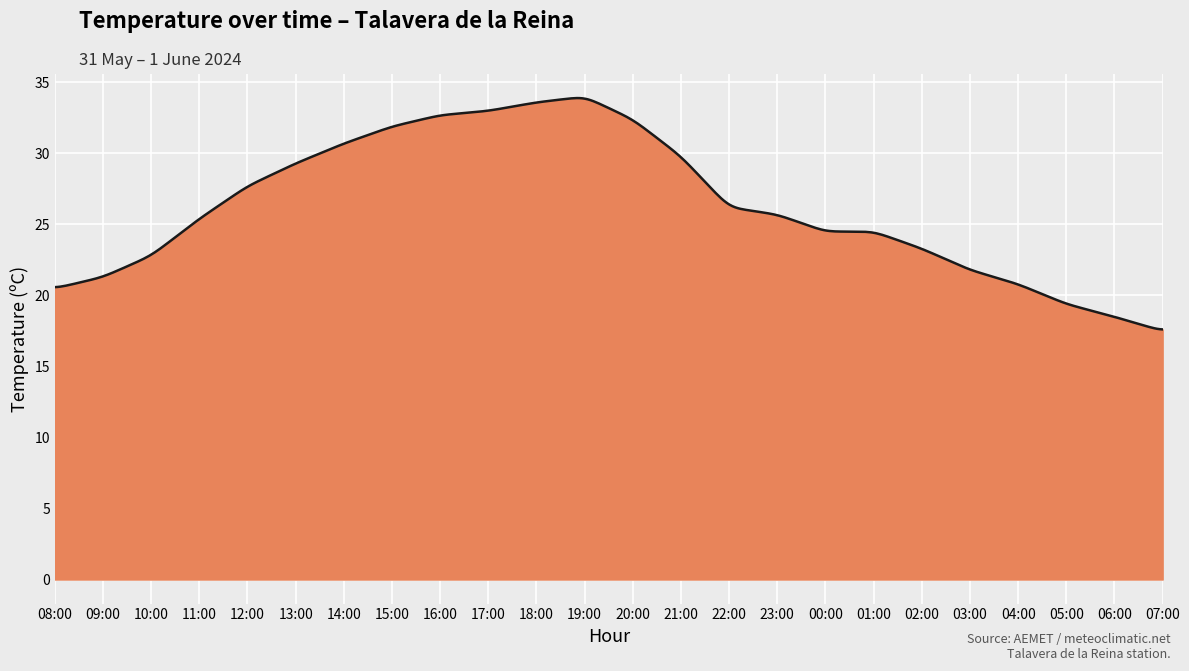

What is the smallest value displayed?

17.6